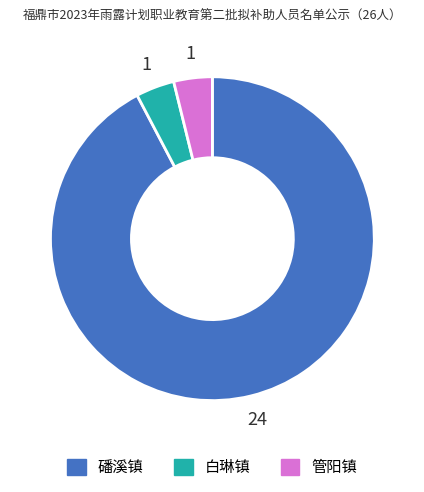

What is the ratio of the value at 白琳镇 to the value at 管阳镇?

1.0